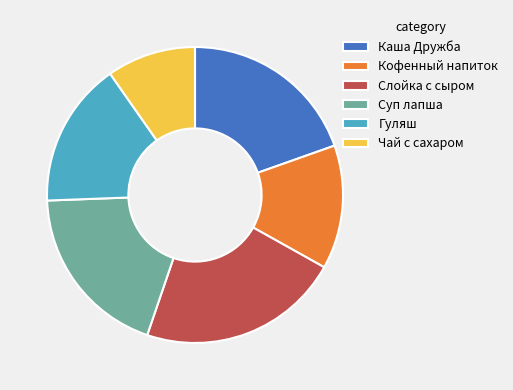

Is the sum of Каша Дружба and Гуляш greater than half?

No